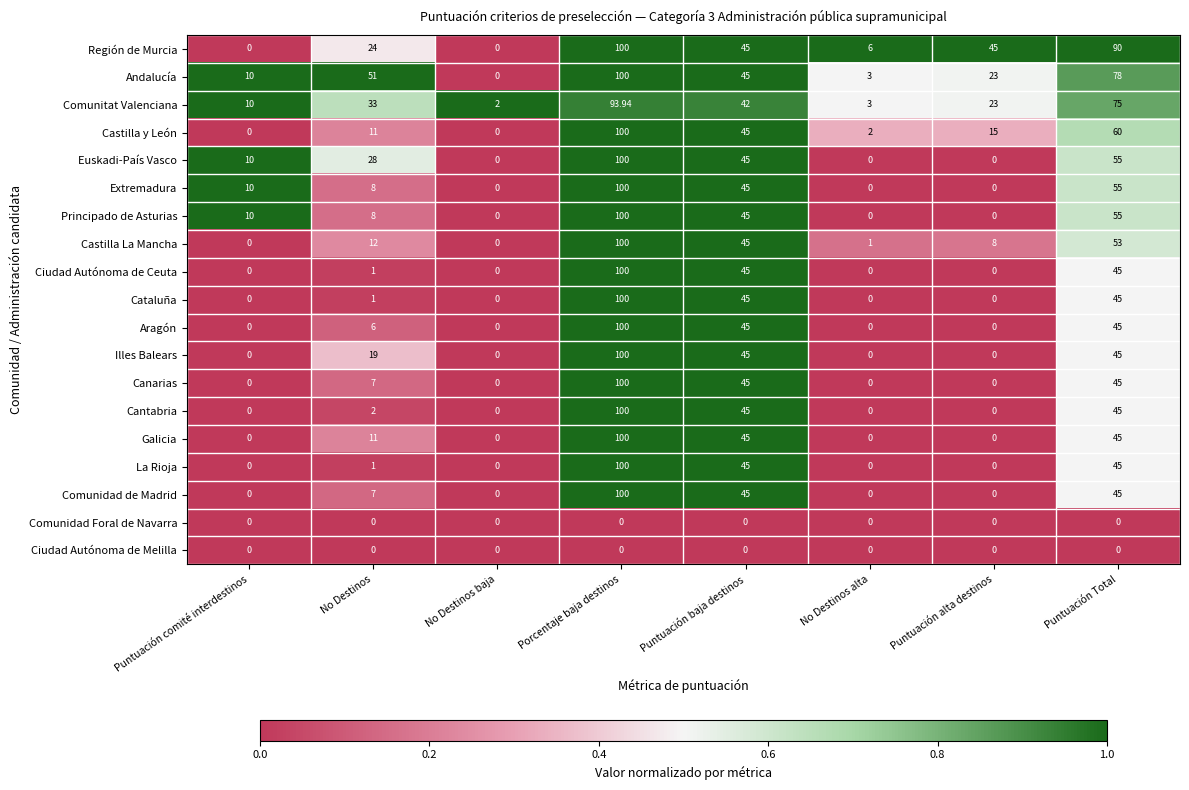

Between Puntuación baja destinos and Puntuación Total, which series saw the biggest shift?

Región de Murcia